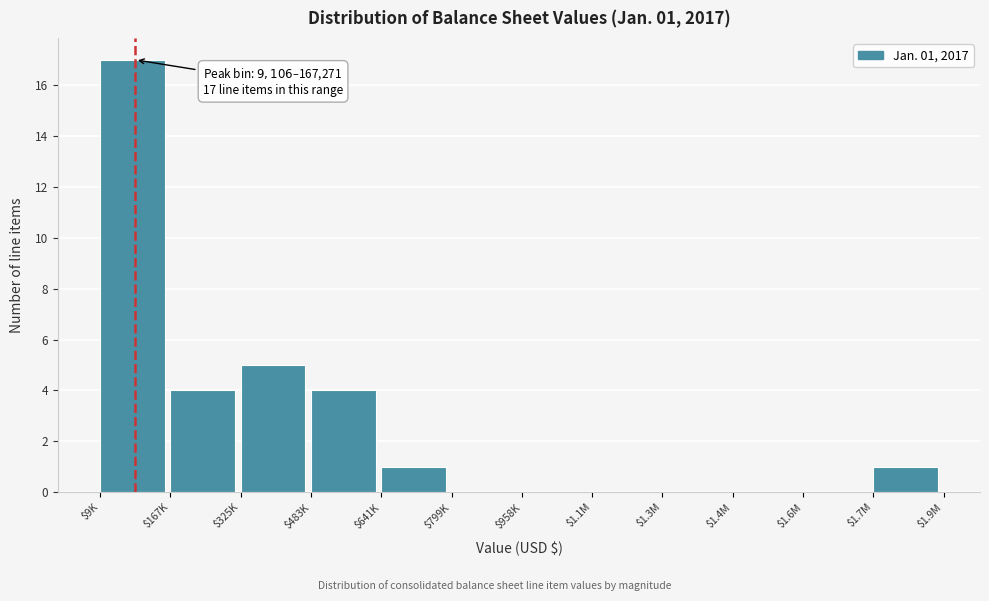

What is the maximum value shown in the chart?

17